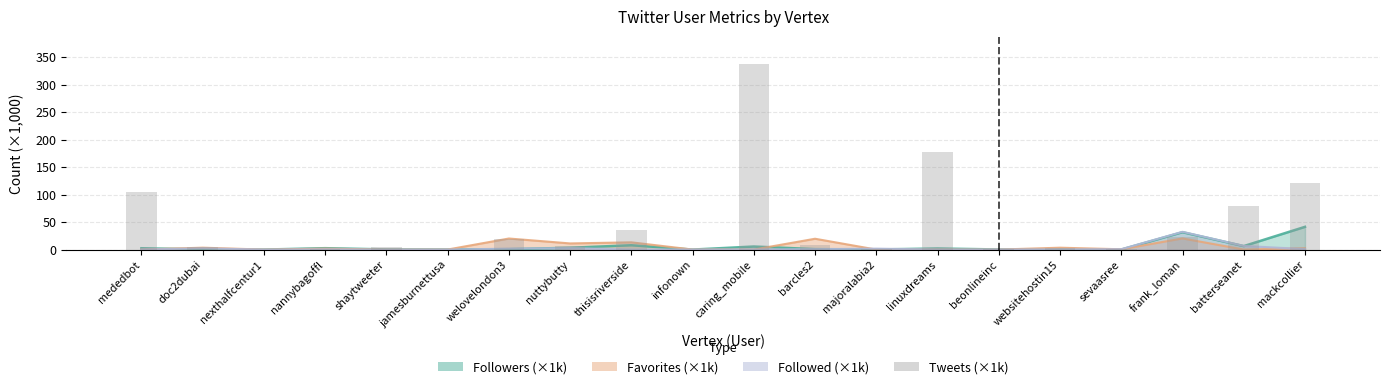

Rank the categories by value from lowest to highest.

infonown, jamesburnettusa, nexthalfcentur1, sevaasree, majoralabia2, beonlineinc, nannybagoffl, websitehostin15, doc2dubai, shaytweeter, nuttybutty, barcles2, welovelondon3, frank_loman, thisisriverside, batterseanet, mededbot, mackcollier, linuxdreams, caring_mobile